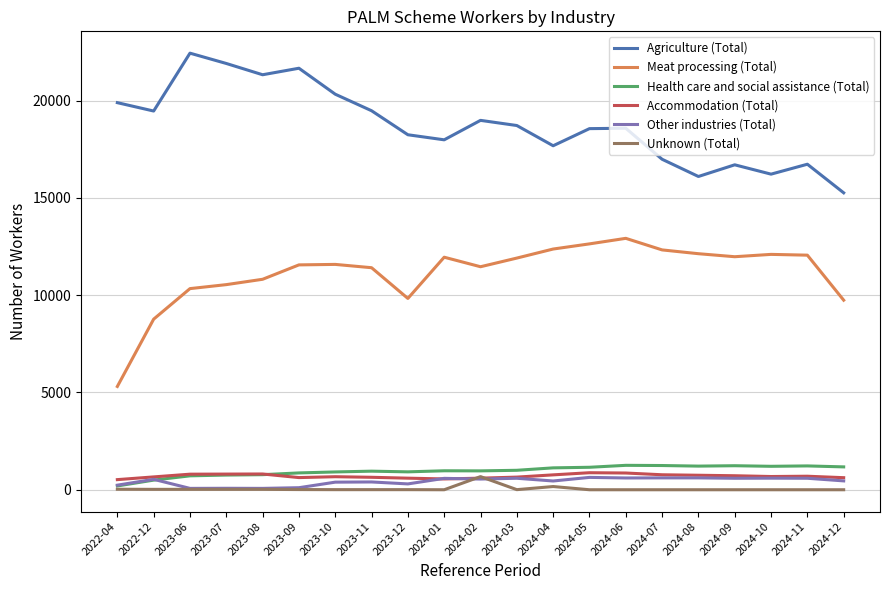

Does the chart display data point markers on the line(s)?

No